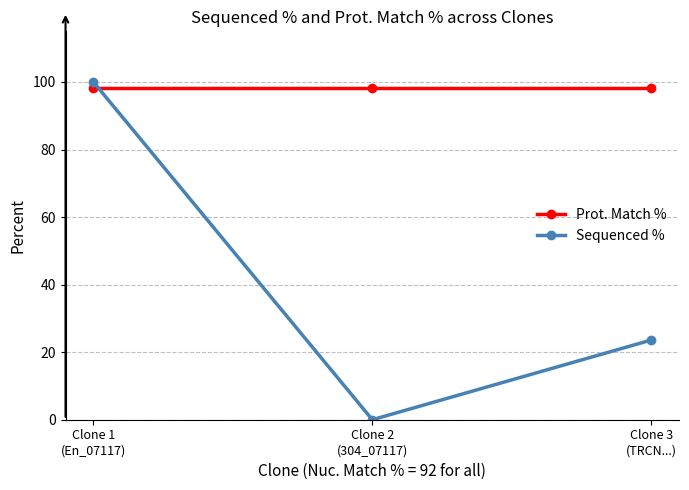

How many distinct data groups are displayed?

2